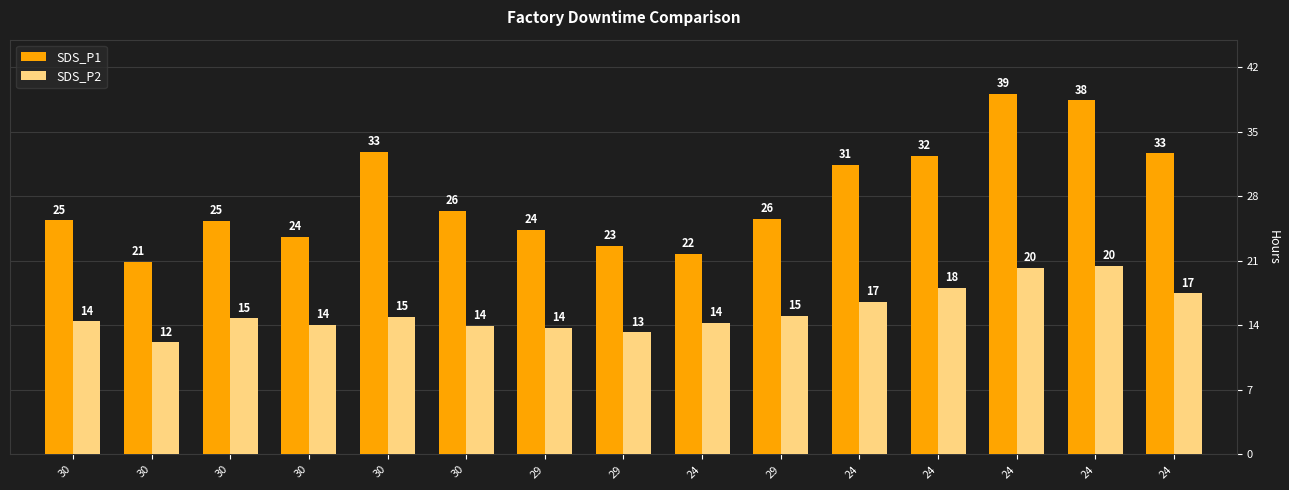

What is the difference between the second highest and second lowest values in the SDS_P1 series?

16.7